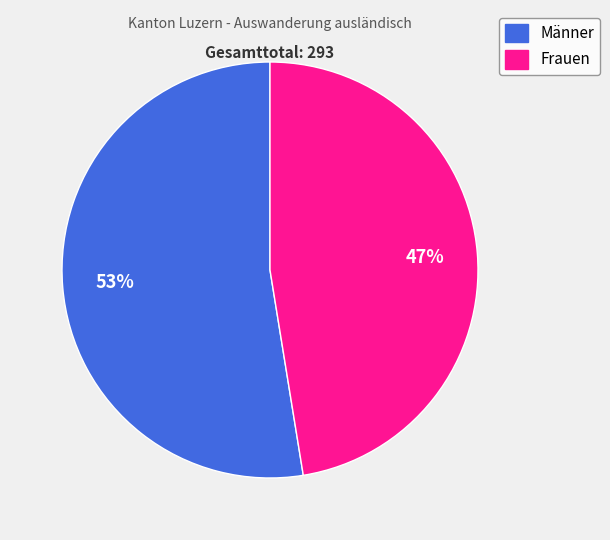

Do Frauen and Männer together represent more than half of the pie?

Yes